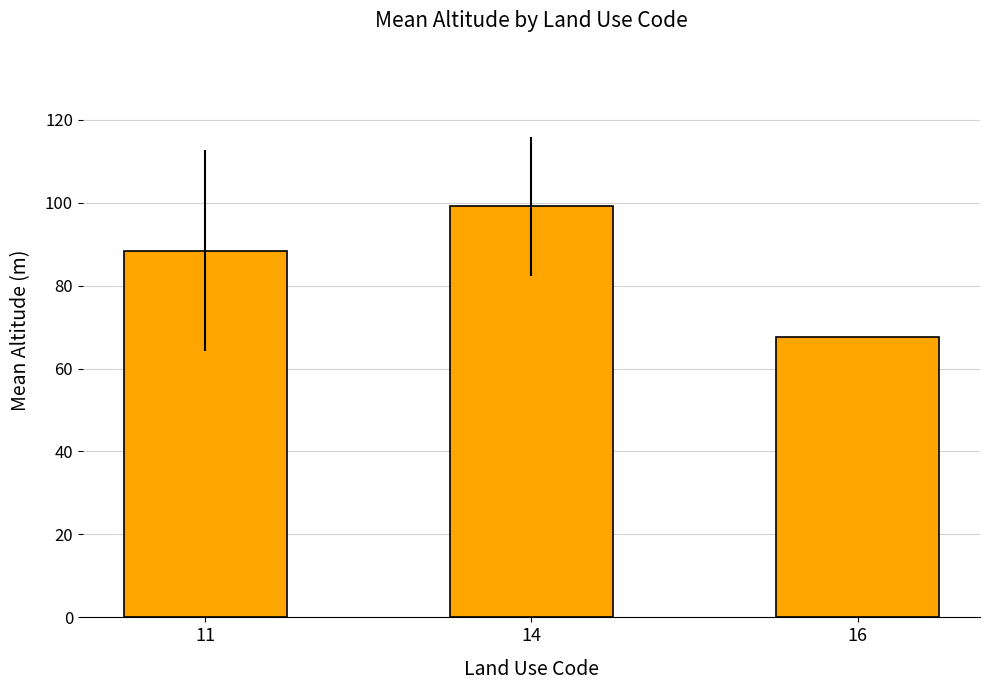

Which category has the lowest value across all series?

16